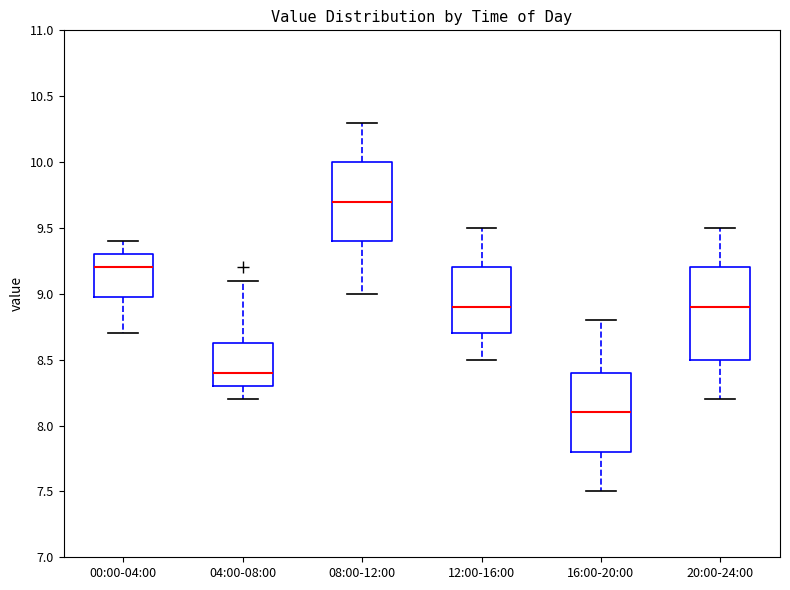

Where is the lower edge of the box for 00:00-04:00 on the y-axis? The values are not printed on the chart, so give them approximately, as read against the axis.

9.00